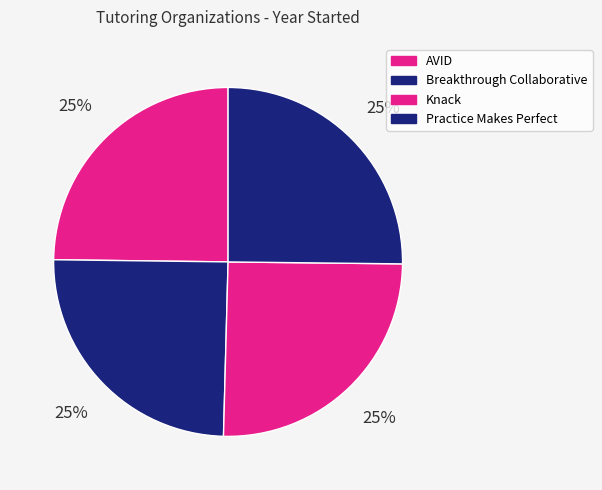

Count the number of slices in the pie.

4